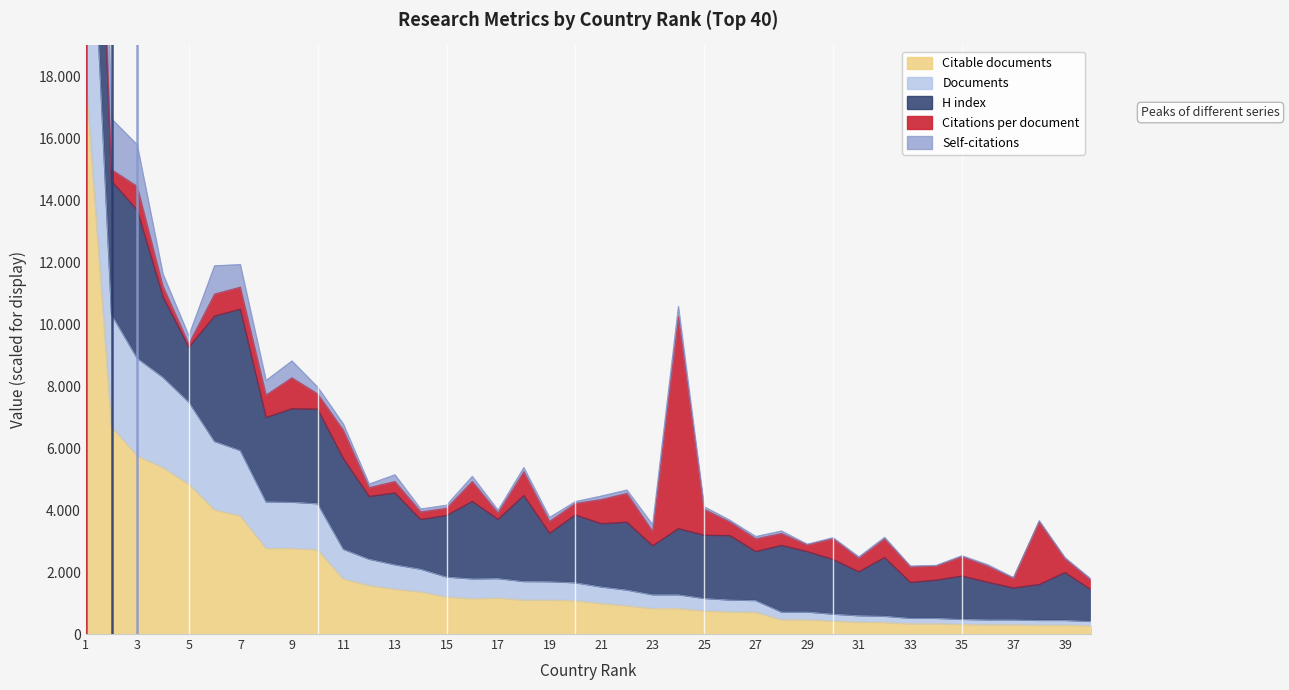

What is the difference between the second highest and second lowest values in the Self-citations series?

8267